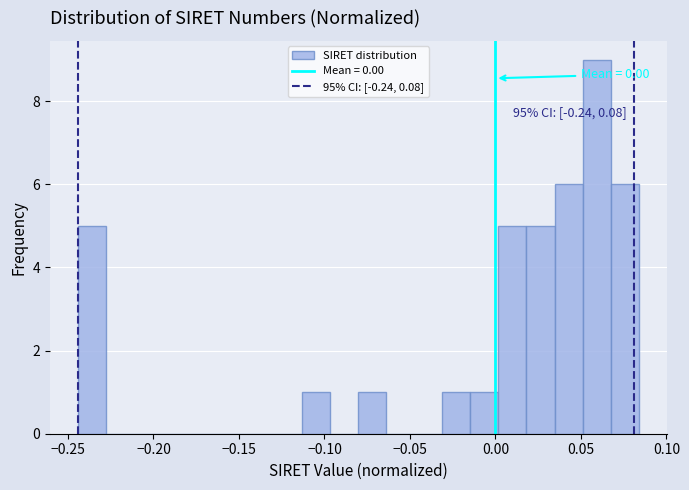

Read against the x-axis, roughly where is the centre of the tallest bar?

0.060